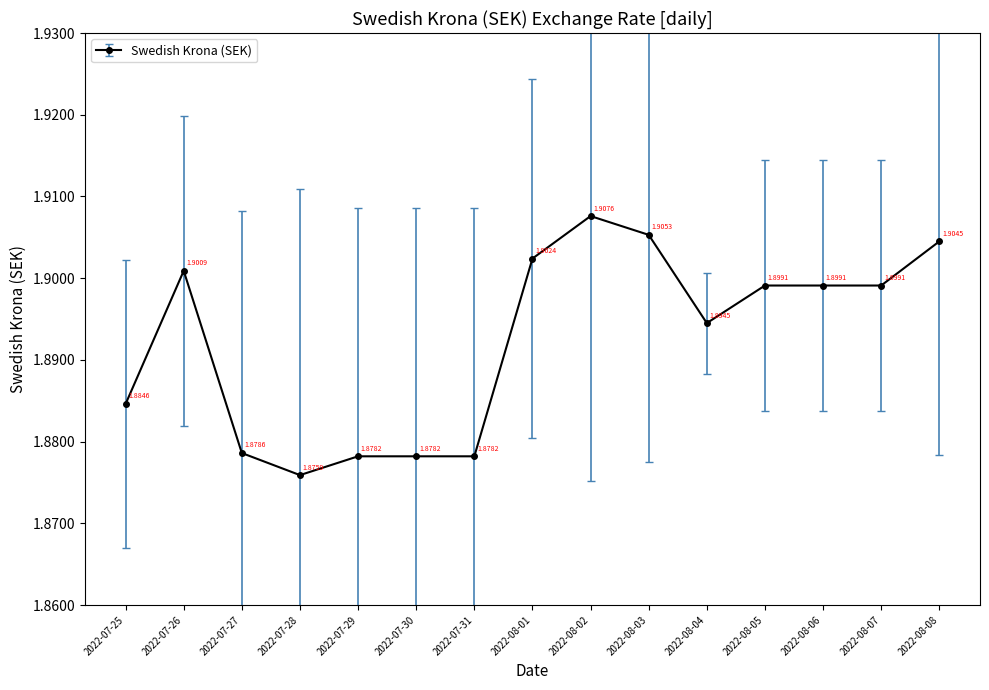

How many series are shown in this chart?

1